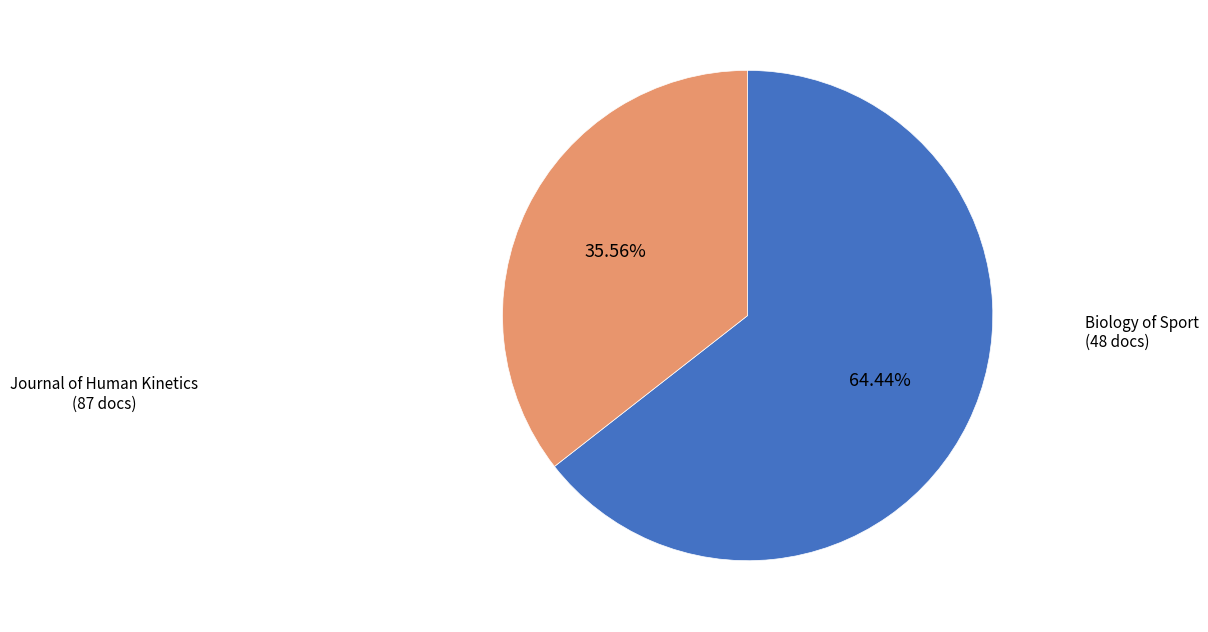

Is there any slice that represents more than half of the pie?

Yes